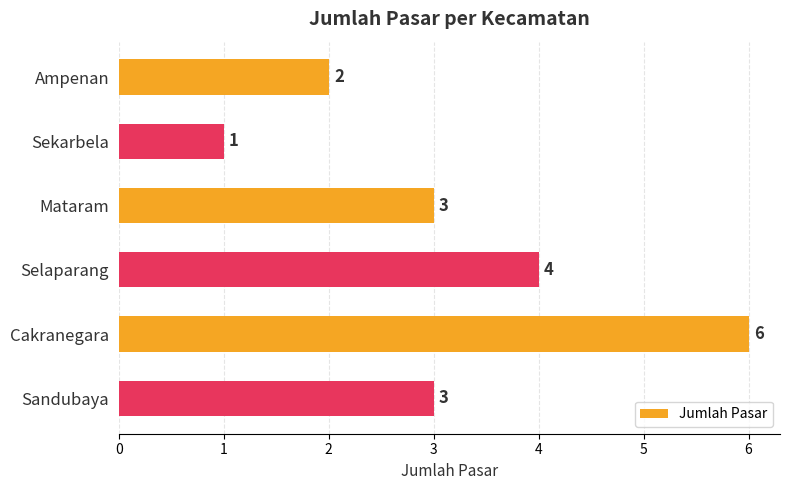

The chart shows a value of 2 at Ampenan. True or false?

True